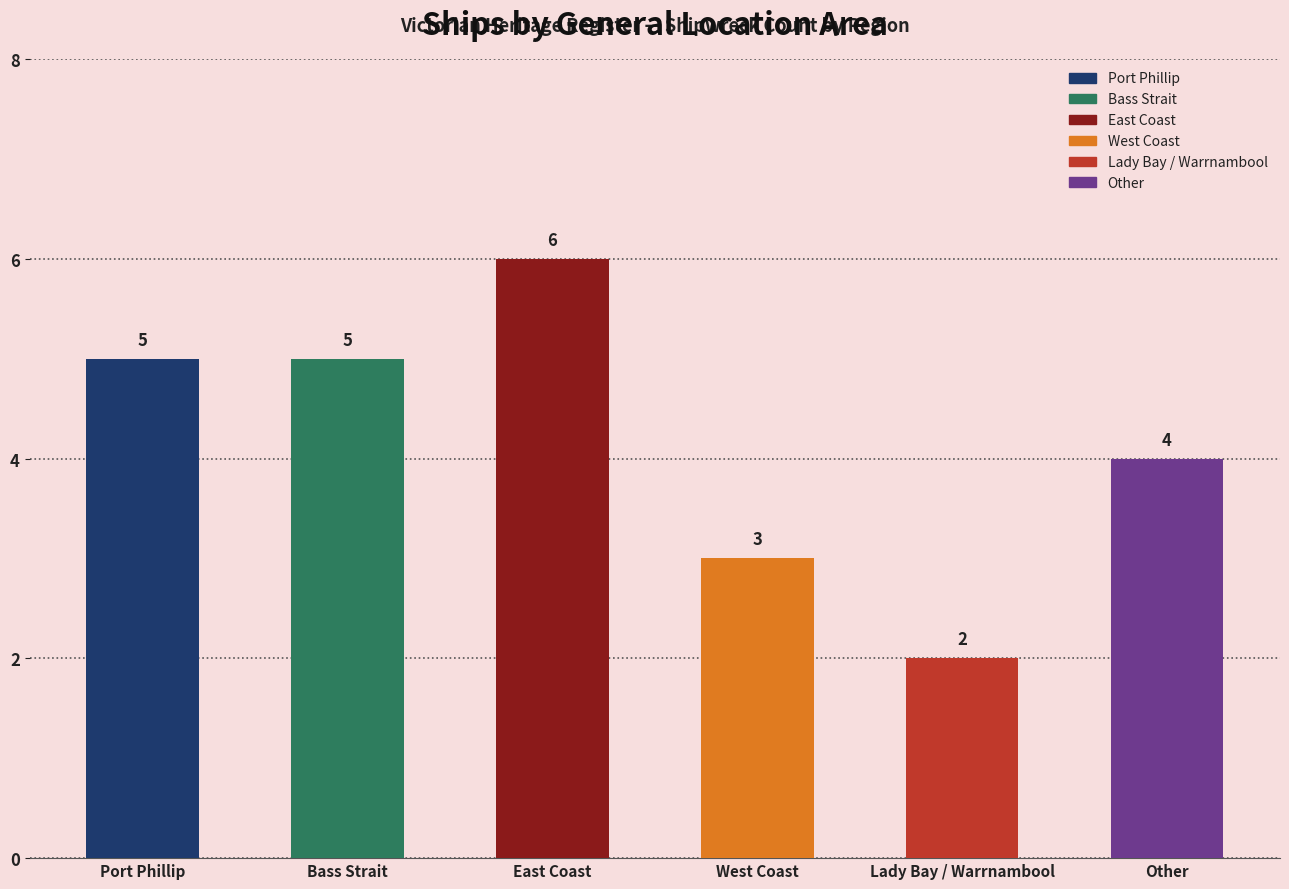

The chart shows a value of 6 at East Coast. True or false?

True